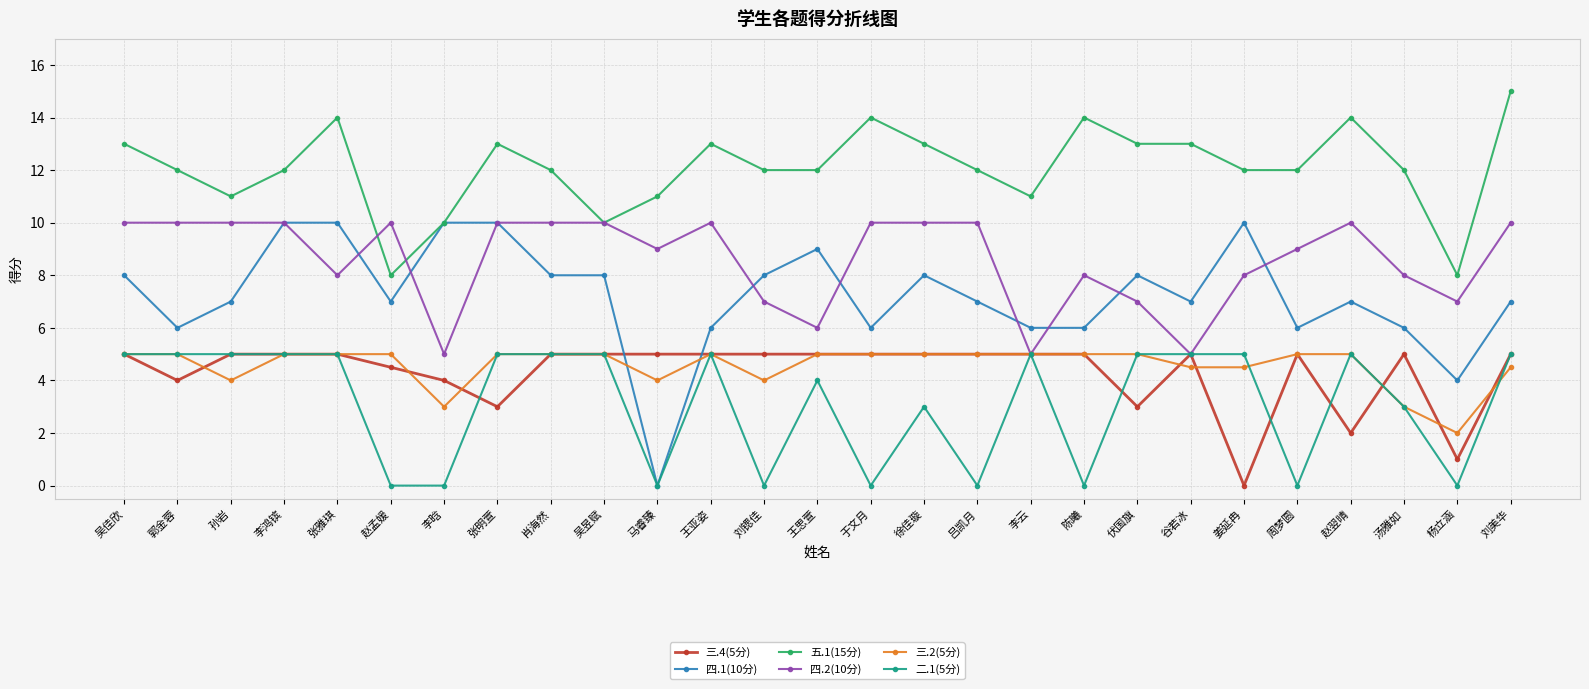

Reading right to left, transcribe all the data shown in this chart.

三.4(5分): 5.0	1.0	5.0	2.0	5.0	0.0	5.0	3.0	5.0	5.0	5.0	5.0	5.0	5.0	5.0	5.0	5.0	5.0	5.0	3.0	4.0	4.5	5.0	5.0	5.0	4.0	5.0
四.1(10分): 7.0	4.0	6.0	7.0	6.0	10.0	7.0	8.0	6.0	6.0	7.0	8.0	6.0	9.0	8.0	6.0	0.0	8.0	8.0	10.0	10.0	7.0	10.0	10.0	7.0	6.0	8.0
五.1(15分): 15.0	8.0	12.0	14.0	12.0	12.0	13.0	13.0	14.0	11.0	12.0	13.0	14.0	12.0	12.0	13.0	11.0	10.0	12.0	13.0	10.0	8.0	14.0	12.0	11.0	12.0	13.0
四.2(10分): 10.0	7.0	8.0	10.0	9.0	8.0	5.0	7.0	8.0	5.0	10.0	10.0	10.0	6.0	7.0	10.0	9.0	10.0	10.0	10.0	5.0	10.0	8.0	10.0	10.0	10.0	10.0
三.2(5分): 4.5	2.0	3.0	5.0	5.0	4.5	4.5	5.0	5.0	5.0	5.0	5.0	5.0	5.0	4.0	5.0	4.0	5.0	5.0	5.0	3.0	5.0	5.0	5.0	4.0	5.0	5.0
二.1(5分): 5.0	0.0	3.0	5.0	0.0	5.0	5.0	5.0	0.0	5.0	0.0	3.0	0.0	4.0	0.0	5.0	0.0	5.0	5.0	5.0	0.0	0.0	5.0	5.0	5.0	5.0	5.0